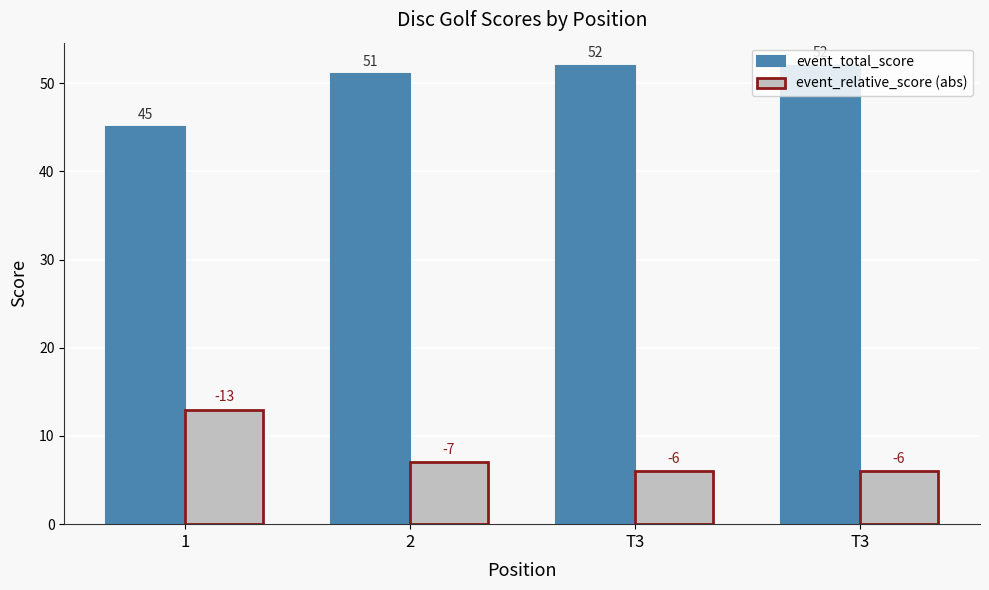

What is the label of the 2nd bar from the right?

T3